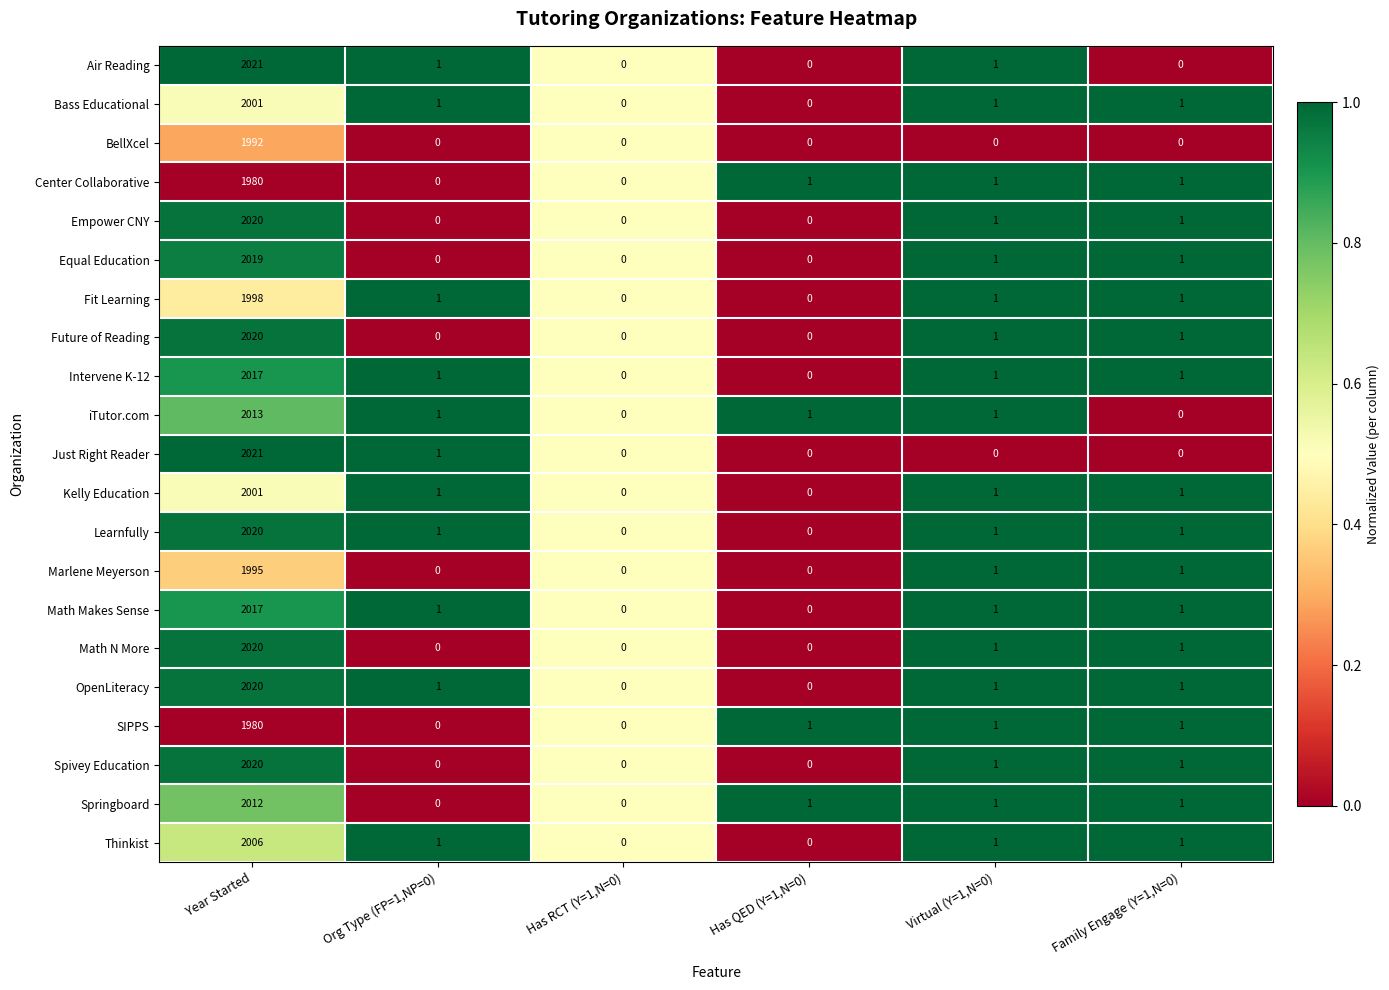

How many positive values does the Spivey Education series have?

3